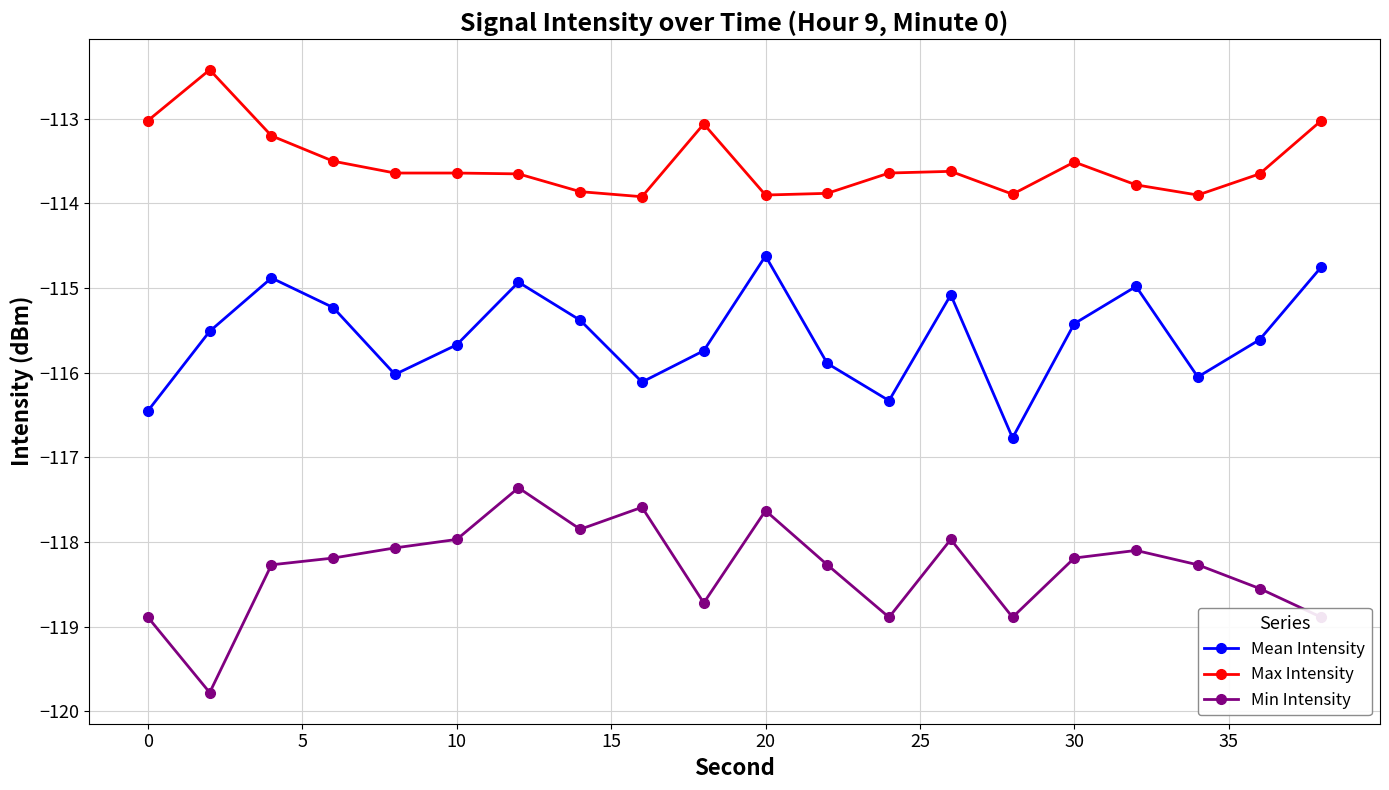

How many categories are shown in the chart?

20